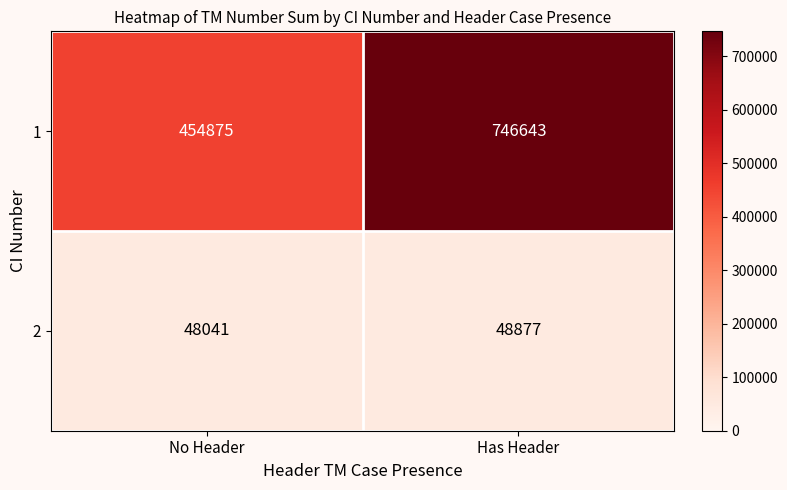

The value of 1 at No Header is 454875. True or false?

True